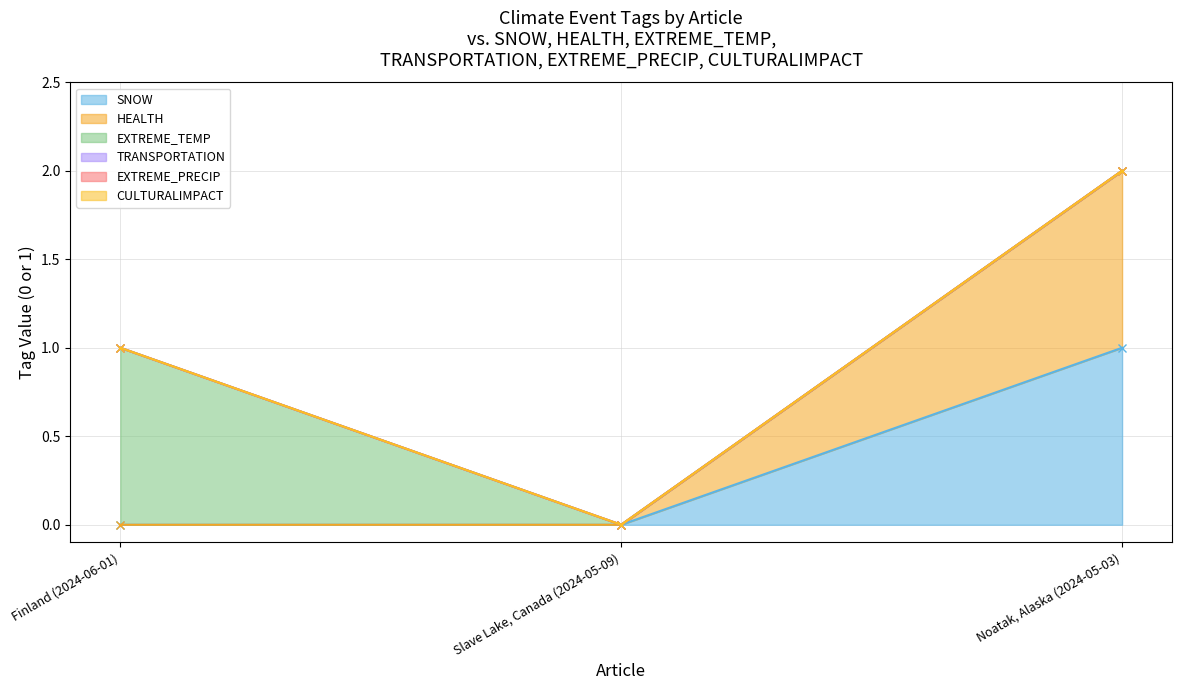

Reading right to left, list all the values displayed in this chart.

SNOW: Noatak, Alaska (2024-05-03)=1	Slave Lake, Canada (2024-05-09)=0	Finland (2024-06-01)=0
HEALTH: Noatak, Alaska (2024-05-03)=1	Slave Lake, Canada (2024-05-09)=0	Finland (2024-06-01)=0
EXTREME_TEMP: Noatak, Alaska (2024-05-03)=0	Slave Lake, Canada (2024-05-09)=0	Finland (2024-06-01)=1
TRANSPORTATION: Noatak, Alaska (2024-05-03)=0	Slave Lake, Canada (2024-05-09)=0	Finland (2024-06-01)=0
EXTREME_PRECIP: Noatak, Alaska (2024-05-03)=0	Slave Lake, Canada (2024-05-09)=0	Finland (2024-06-01)=0
CULTURALIMPACT: Noatak, Alaska (2024-05-03)=0	Slave Lake, Canada (2024-05-09)=0	Finland (2024-06-01)=0